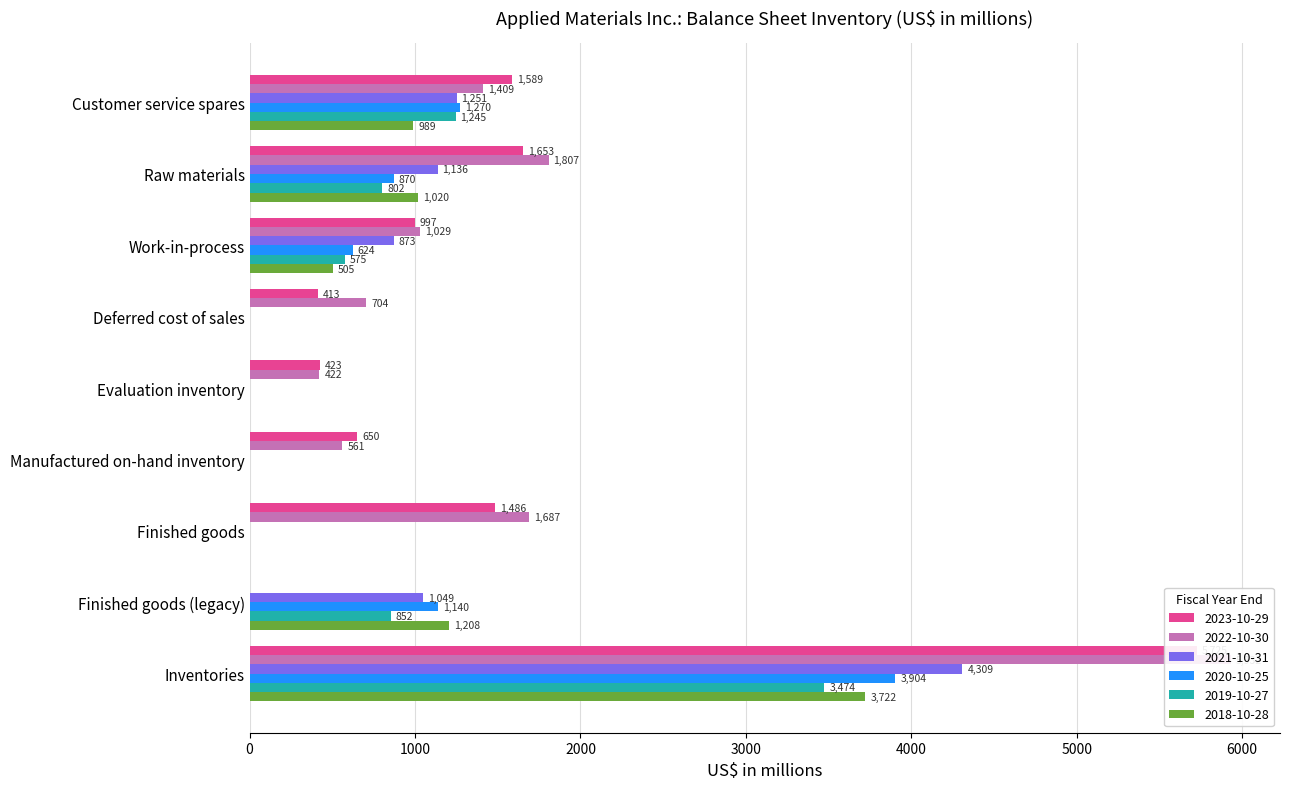

What is the highest value of the 2018-10-28 series?

3722